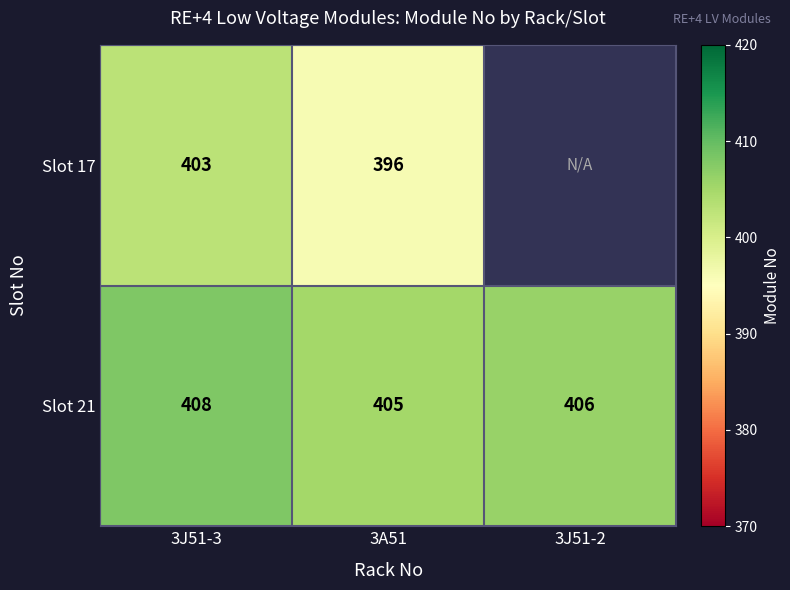

Is it true that Slot 17 equals 403 at 3J51-3?

True